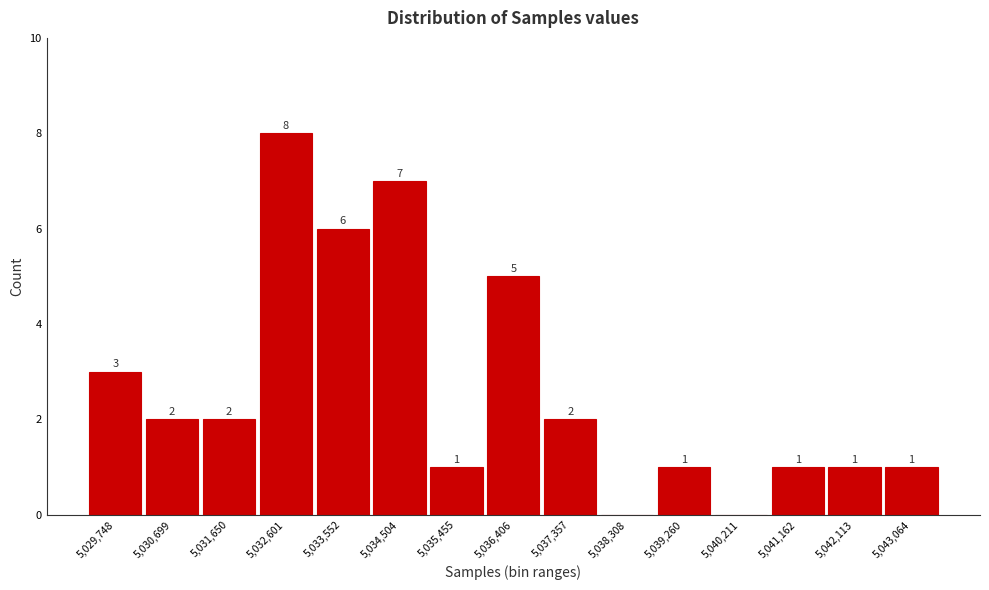

Reading left to right, extract all data points from this chart.

5,029,748=3	5,030,699=2	5,031,650=2	5,032,601=8	5,033,552=6	5,034,504=7	5,035,455=1	5,036,406=5	5,037,357=2	5,038,308=0	5,039,260=1	5,040,211=0	5,041,162=1	5,042,113=1	5,043,064=1